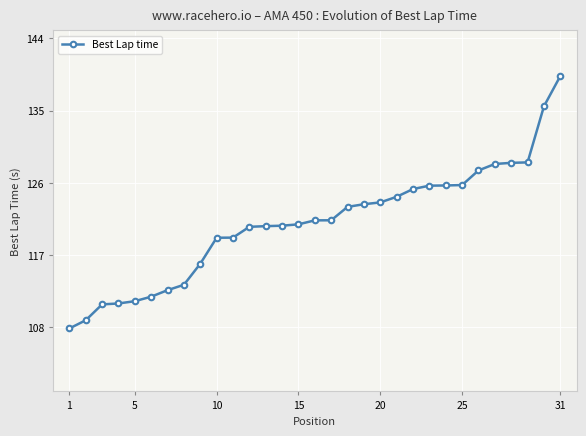

What is the difference between the maximum and minimum values?

31.5